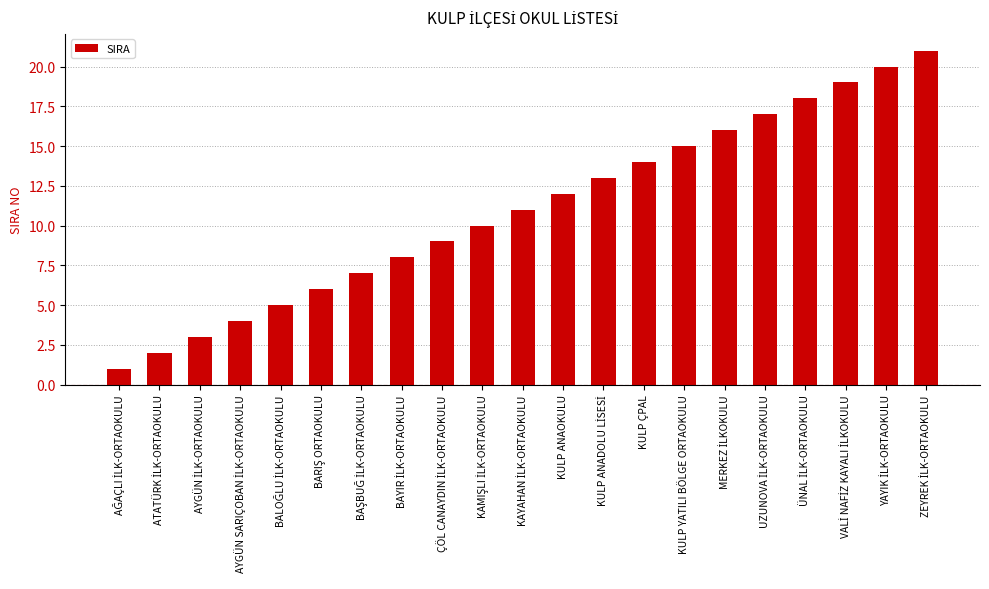

What is the change in value from KULP ANAOKULU to KULP ÇPAL?

+2